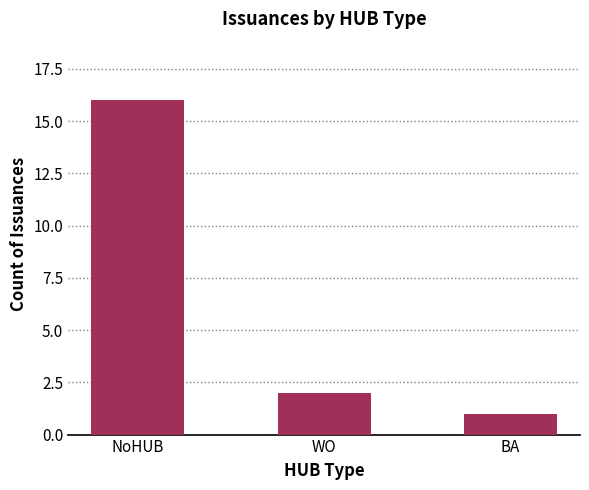

Are the bars horizontal?

No